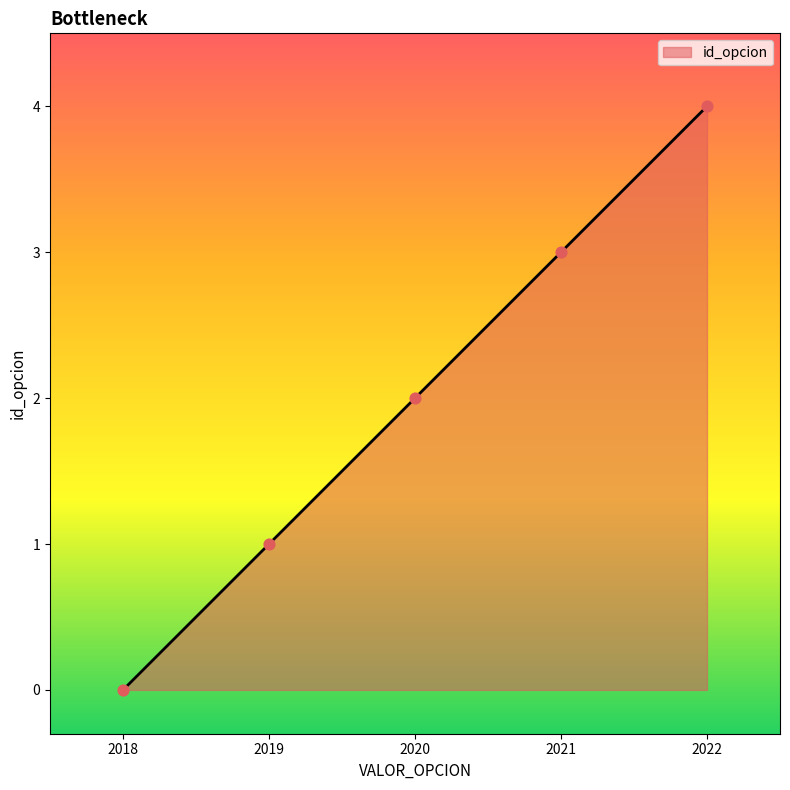

What is the change in value from 2020 to 2021?

+1